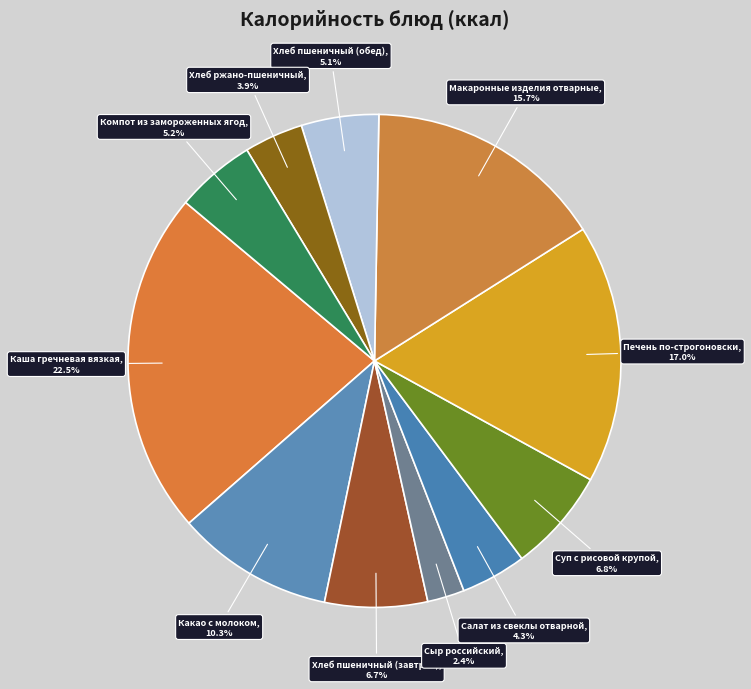

Is Хлеб пшеничный (обед) the majority of the pie?

No